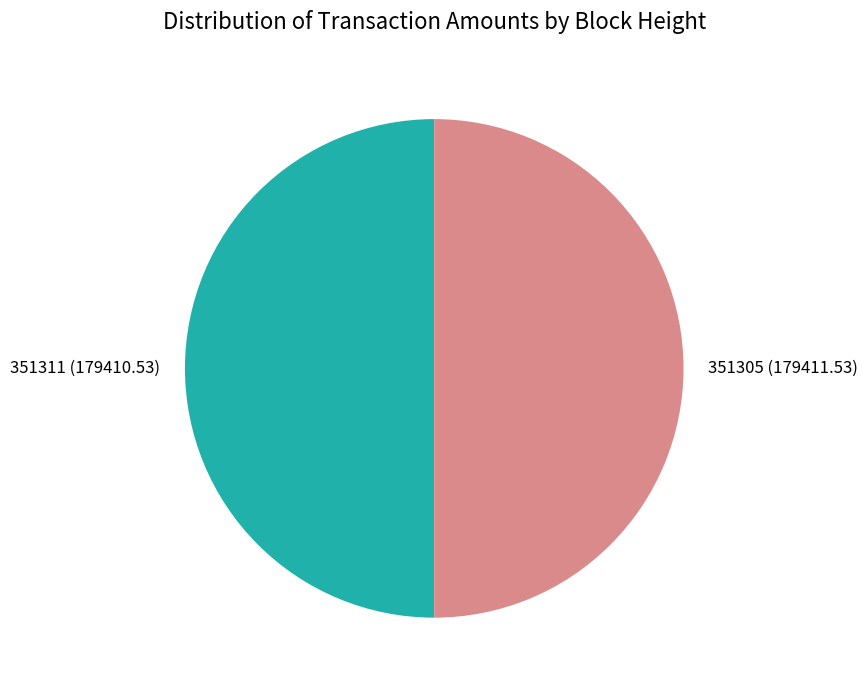

Approximately how many times larger is the value at 351311 (179410.53) compared to 351305 (179411.53)?

1.0